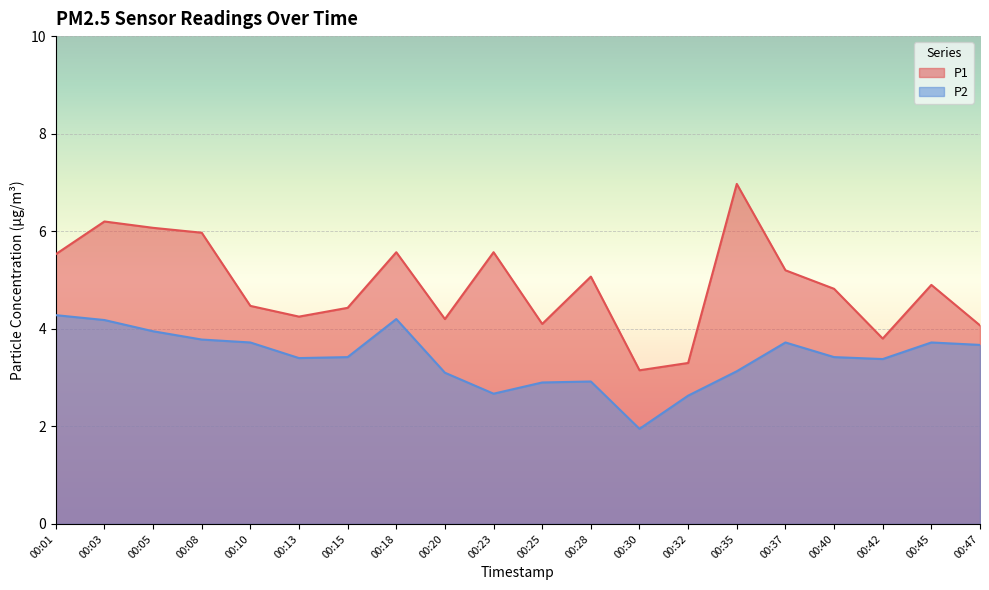

What is the value of the P1 point at the 5th from the left?

4.5